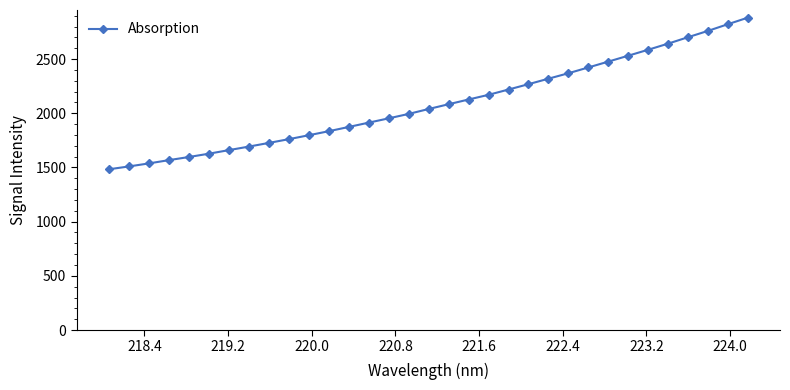

How many lines are shown in the chart?

1